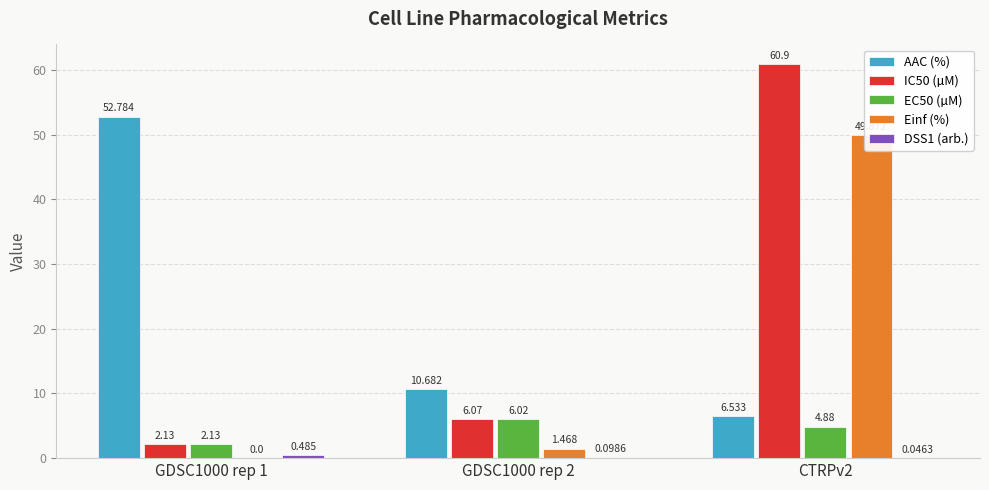

How many DSS1 (arb.) values are between 0 and 1?

3